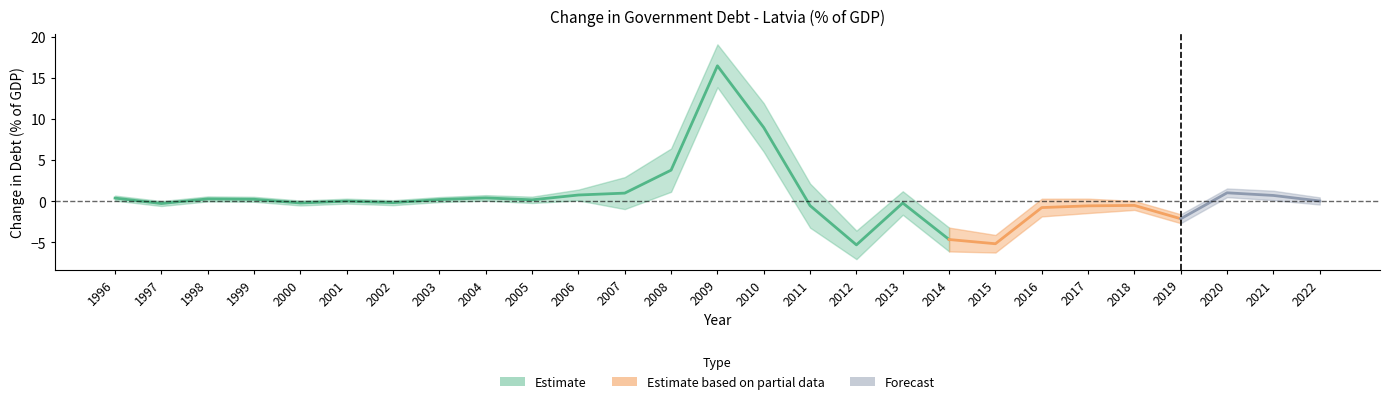

How many lines are shown in the chart?

1